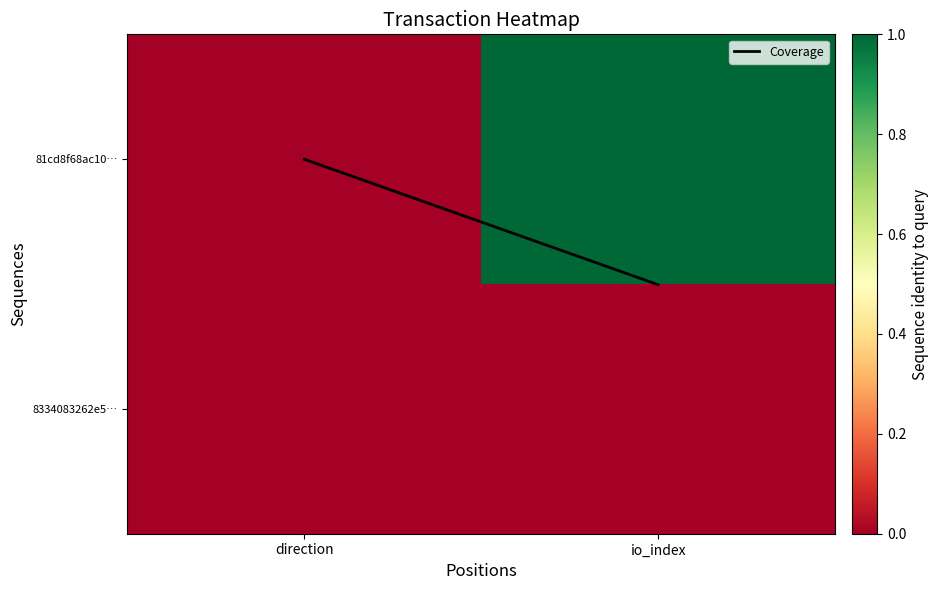

At which category is the sum across all series the highest?

io_index